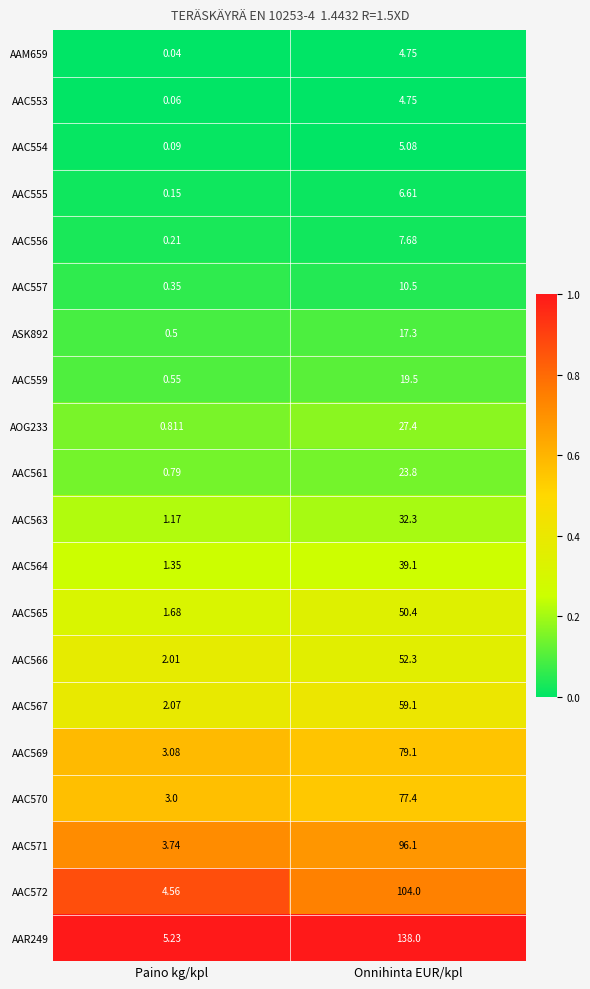

Rank the categories by AAM659 value from lowest to highest.

Paino kg/kpl, Onnihinta EUR/kpl